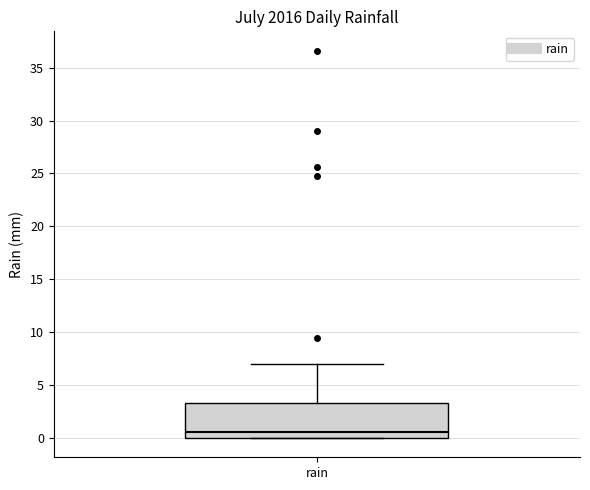

Transcribe this box plot: give where the median line is, the range the box spans, and where the two whiskers end, as read against the y-axis. The values are not printed on the chart, so give them approximately, as read against the axis.

median 0.5, box 0.0 to 3.5, whiskers 0.0 to 7.0